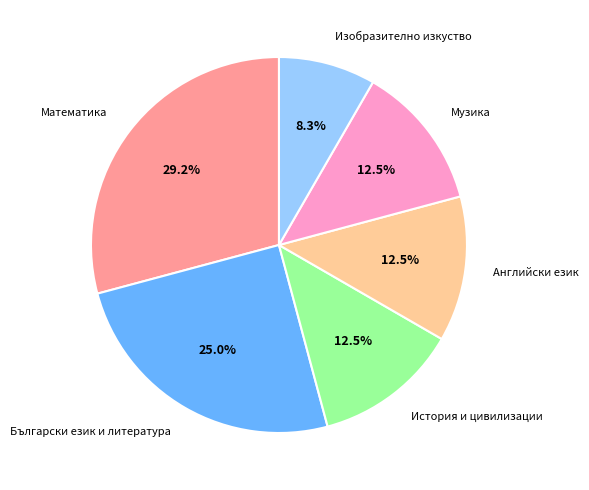

Which category has the biggest portion of the pie?

Математика